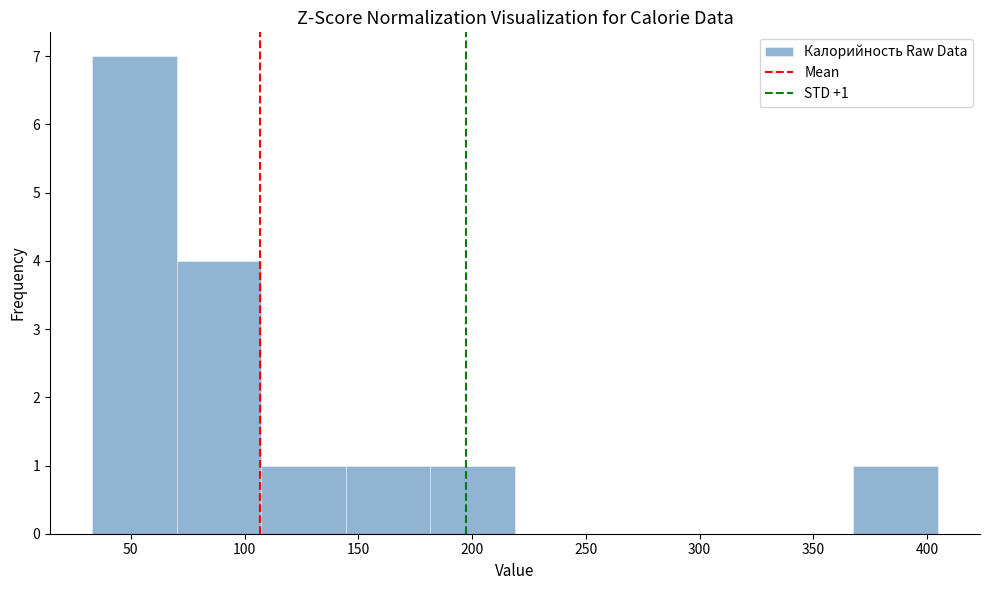

Over which range of the x-axis is the bar tallest?

35 to 70